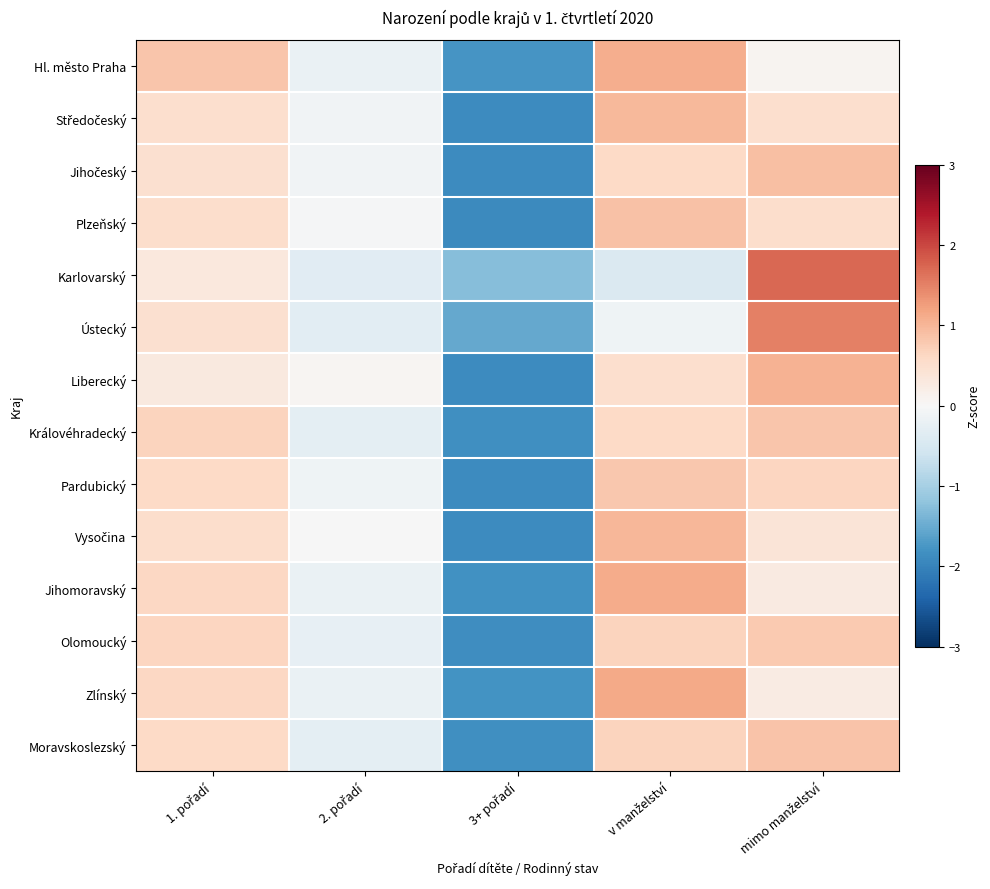

Which has a higher value, 2. pořadí or 3+ pořadí?

2. pořadí